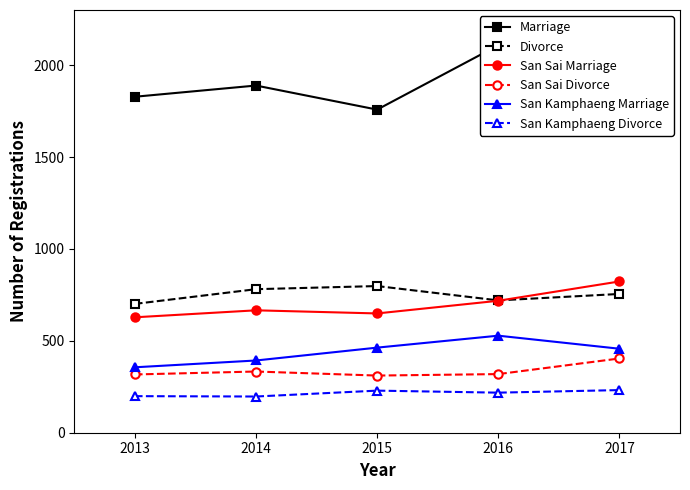

What is the value of the Divorce point at the 1st from the left?

701